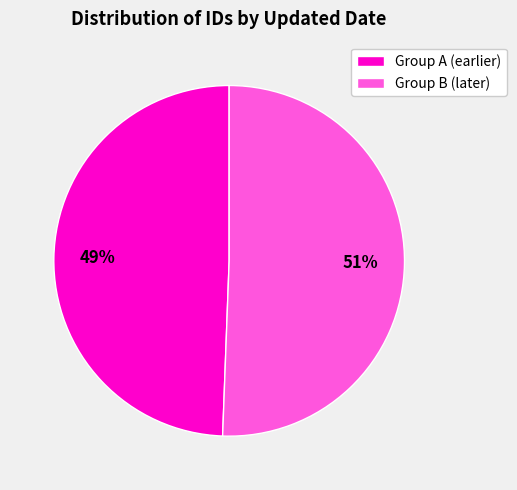

True or false: Group B (later) accounts for 51% of the total.

True